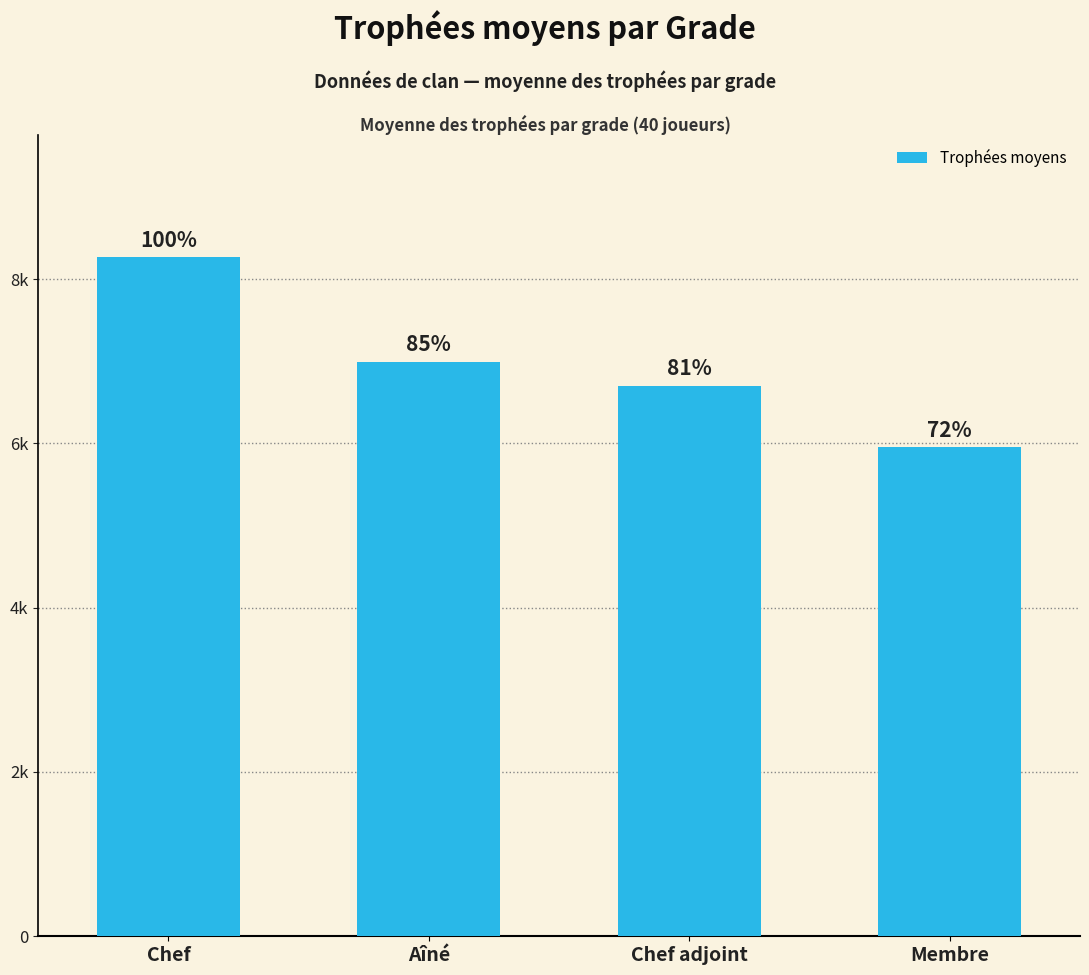

At which category does the chart reach its minimum across all series?

Membre